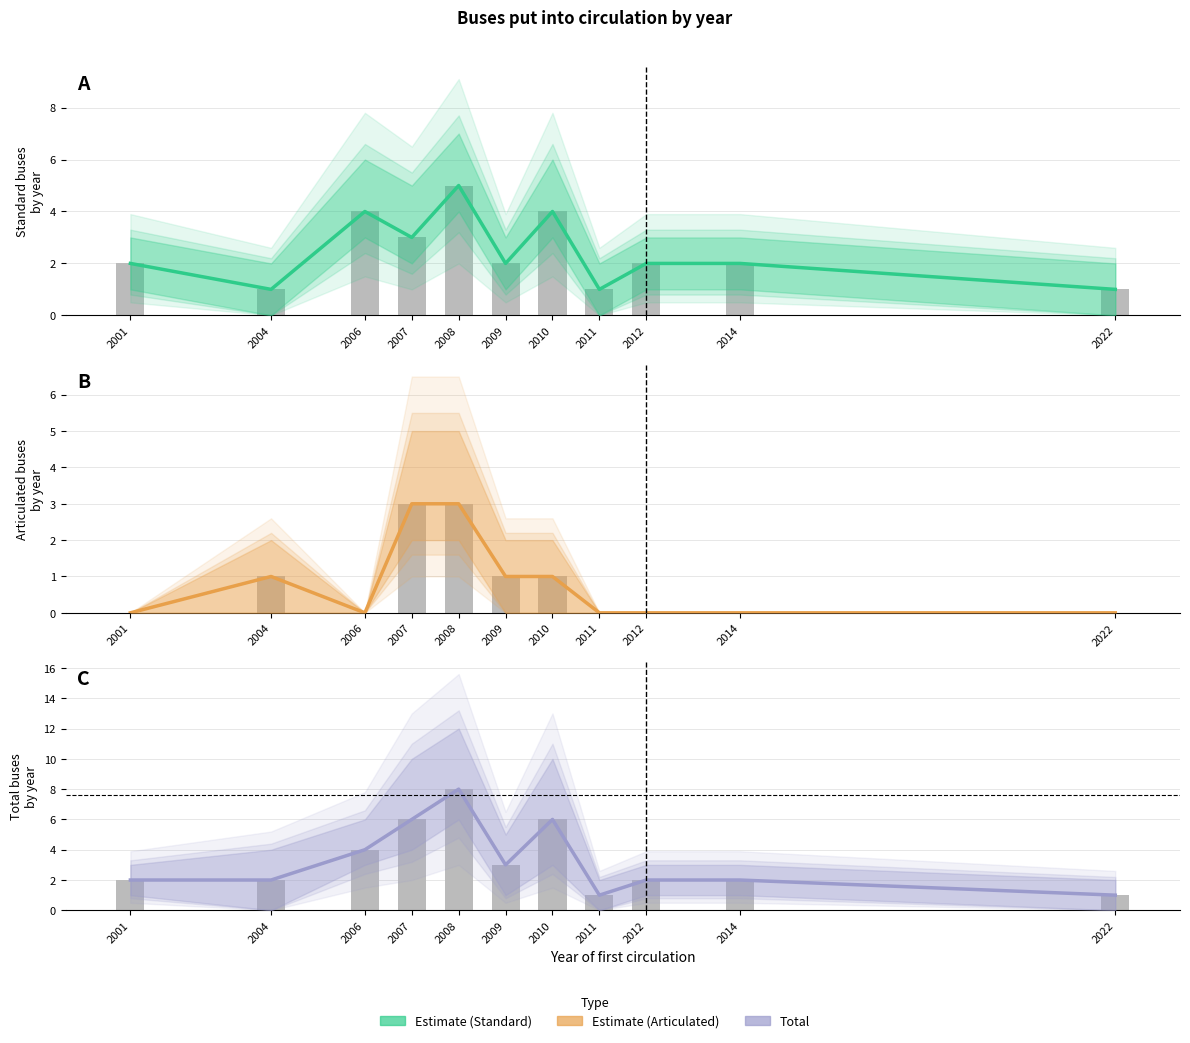

At how many categories does at least one series exceed 7?

1